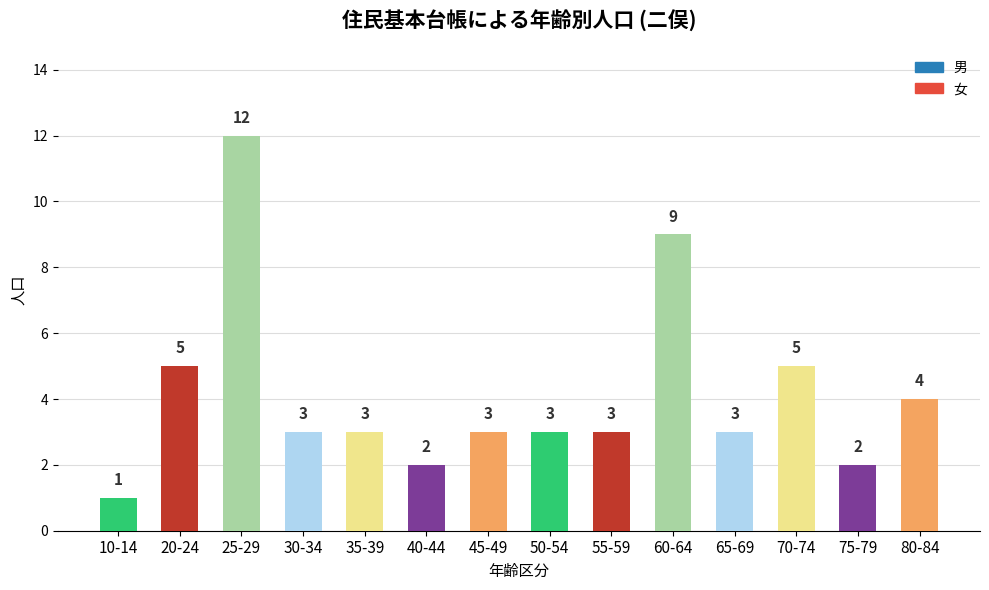

What is the smallest value displayed?

1